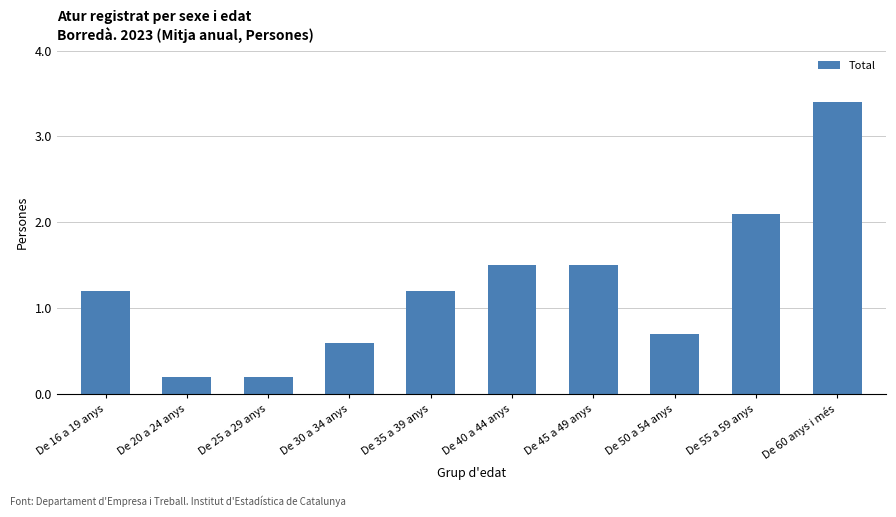

Reading left to right, transcribe all the data shown in this chart.

1.2	0.2	0.2	0.6	1.2	1.5	1.5	0.7	2.1	3.4